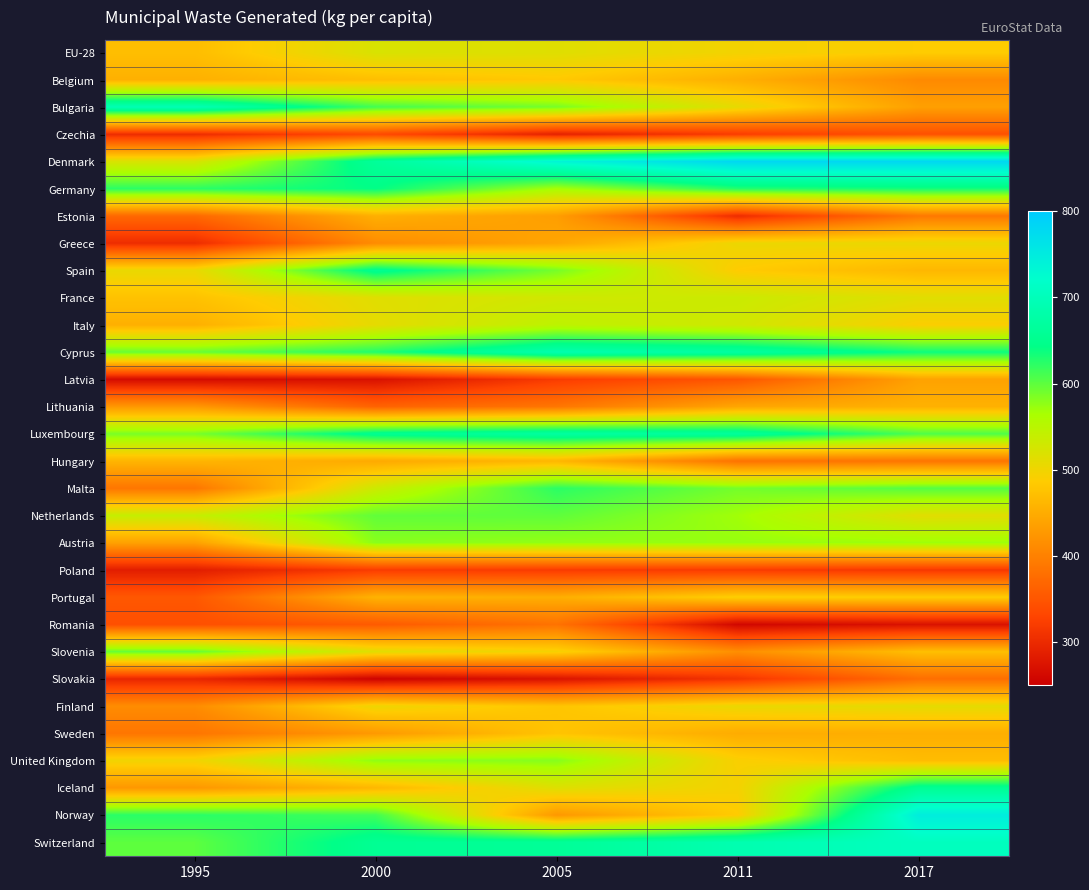

How many data points does each series have?

5